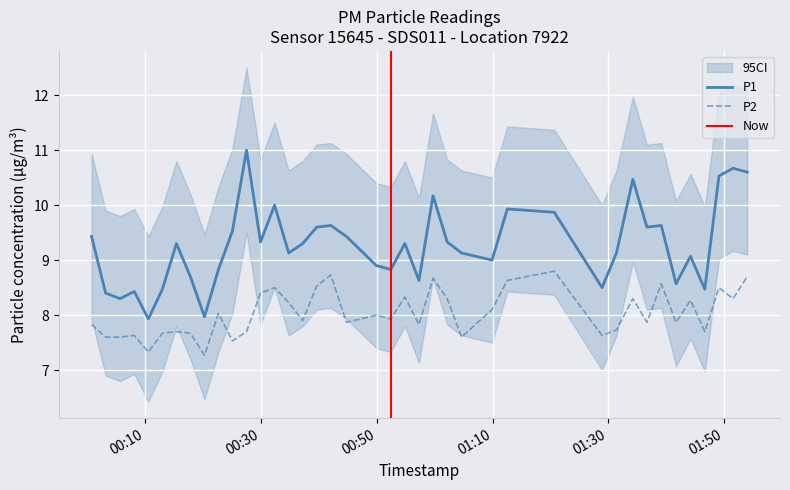

What is the maximum value for P2?

8.8